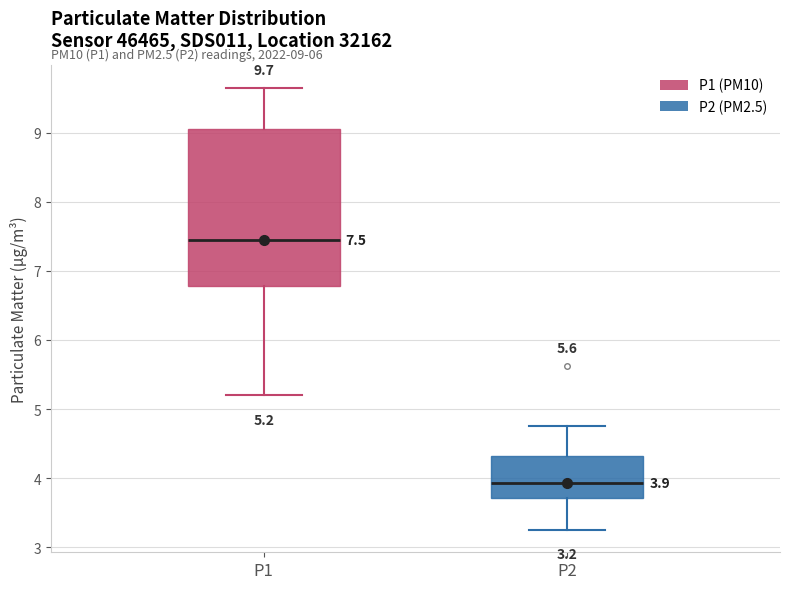

Which box has the lowest median line?

P2